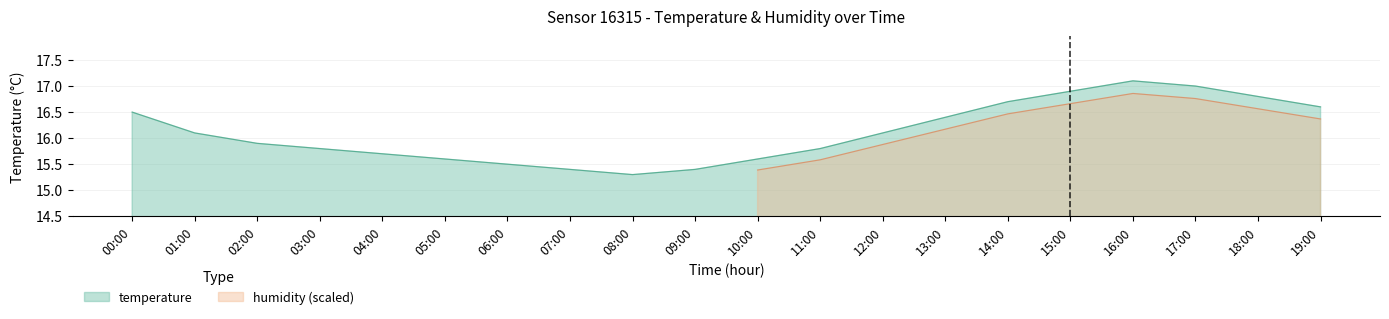

The value of temperature at 05:00 is 25.2. True or false?

False